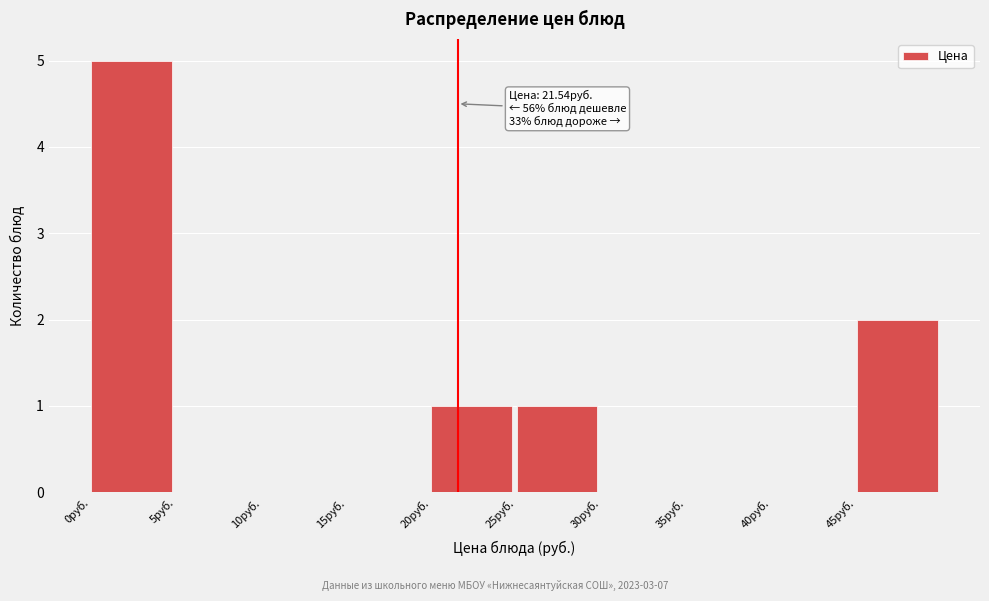

Which range on the x-axis has the tallest bar?

0 to 5